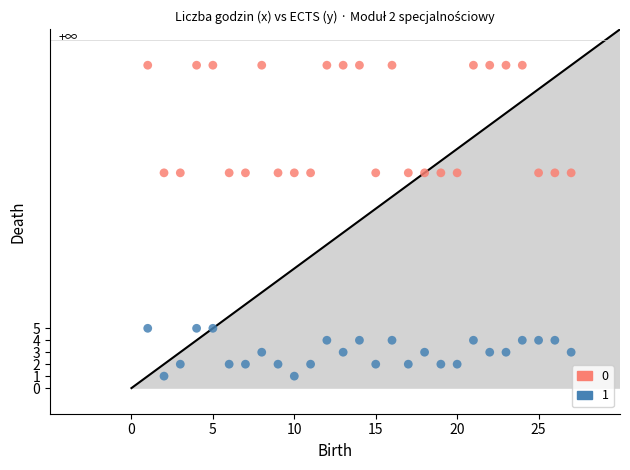

What are all the series names shown in the legend?

0, 1